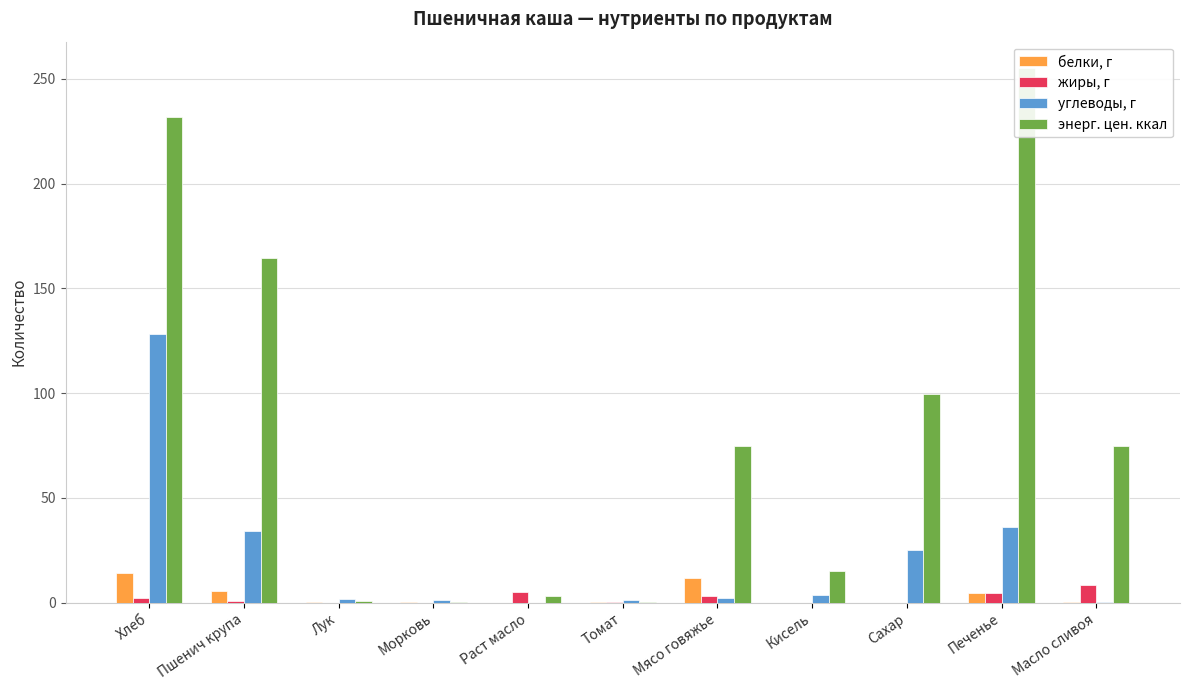

How many values in углеводы, г are above zero?

10